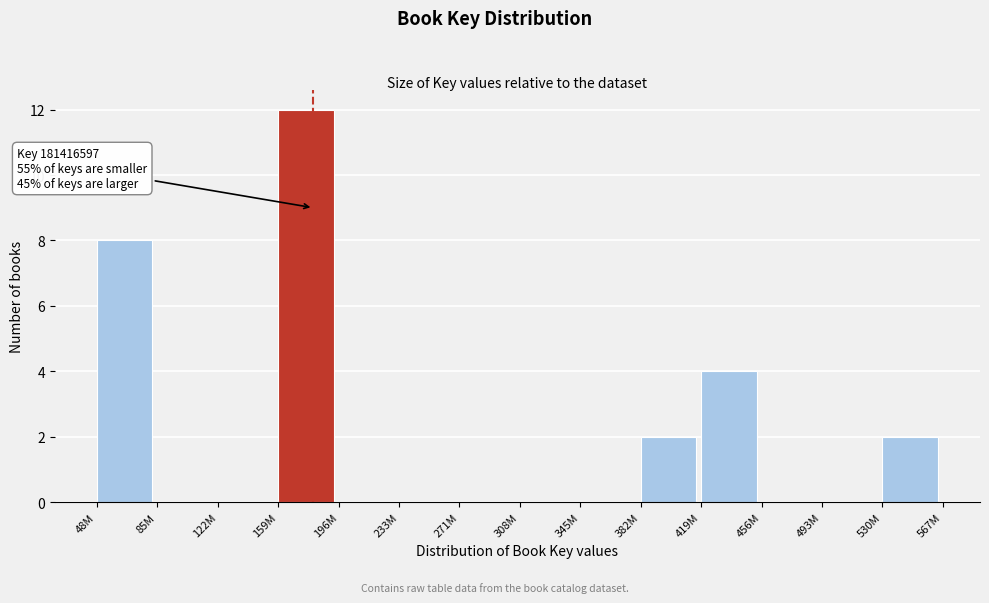

Reading right to left, list all the values displayed in this chart.

530M=2	493M=0	456M=0	419M=4	382M=2	345M=0	308M=0	271M=0	233M=0	196M=0	159M=12	122M=0	85M=0	48M=8